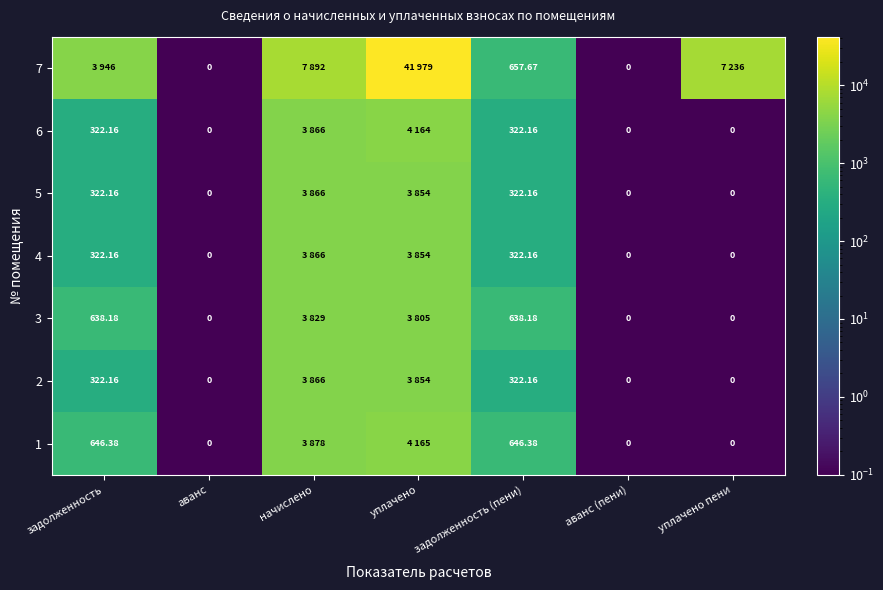

Is the value of 1 at задолженность greater than the value of 6 at аванс?

Yes